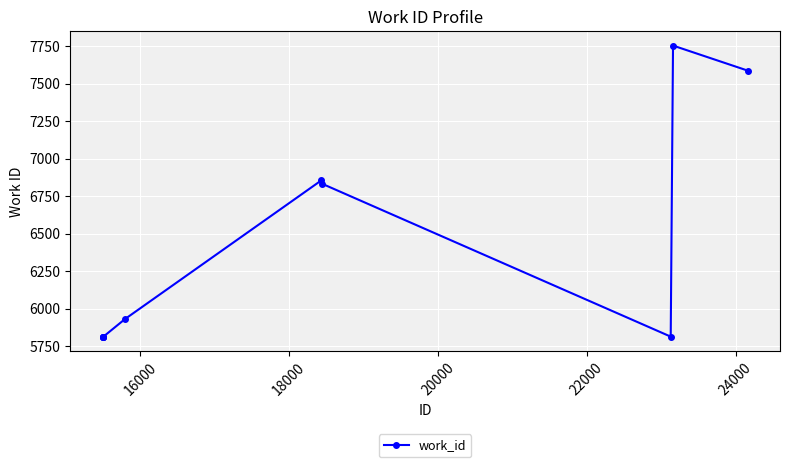

What is the sum of all values?

64024